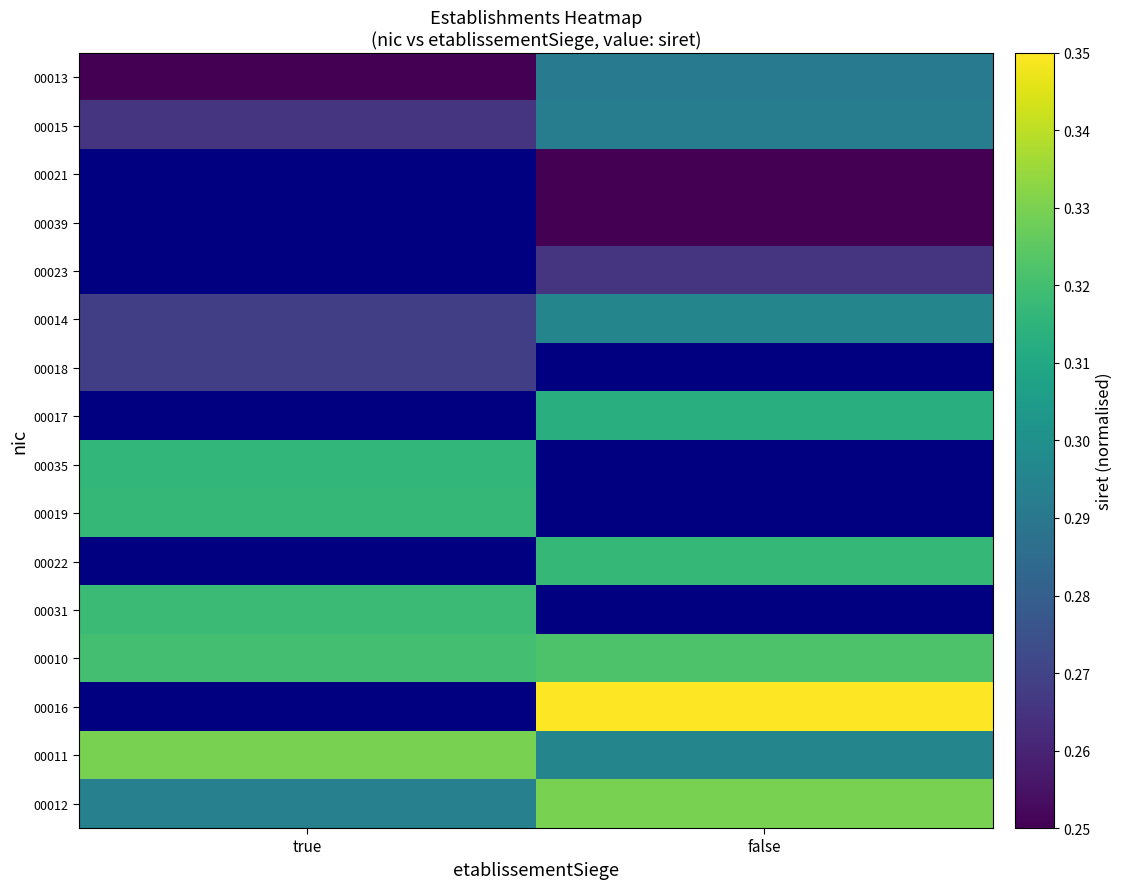

Which category has the highest value in the 00031 series?

true